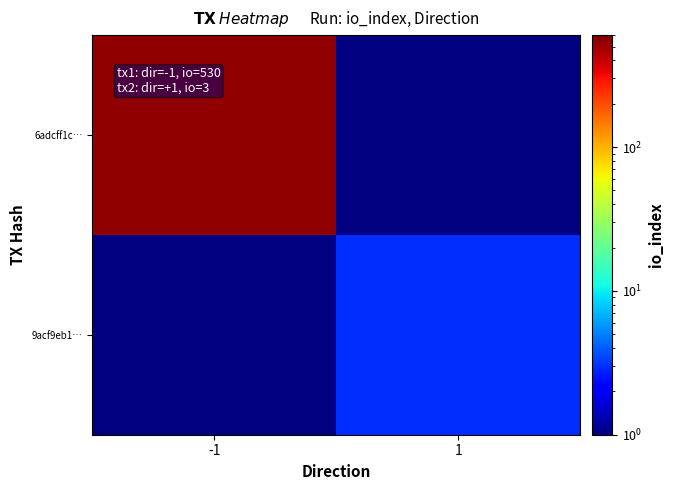

Rank the series at 1 from lowest to highest value.

6adcff1c…, 9acf9eb1…